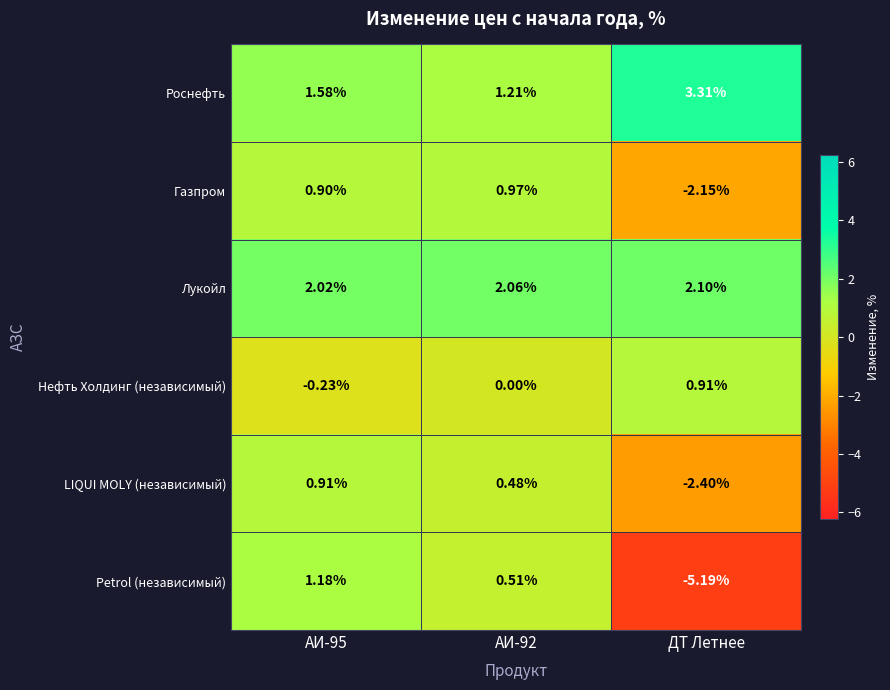

At АИ-92, list the series in order from largest to smallest.

Лукойл, Роснефть, Газпром, Petrol (независимый), LIQUI MOLY (независимый), Нефть Холдинг (независимый)